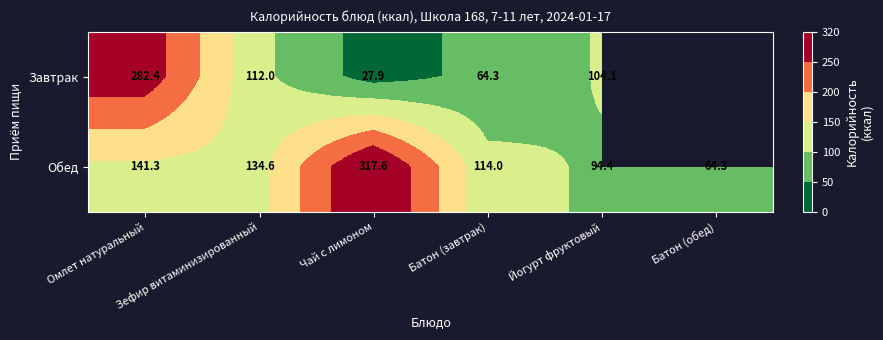

What is the difference between the maximum and minimum values in the Обед series?

253.2